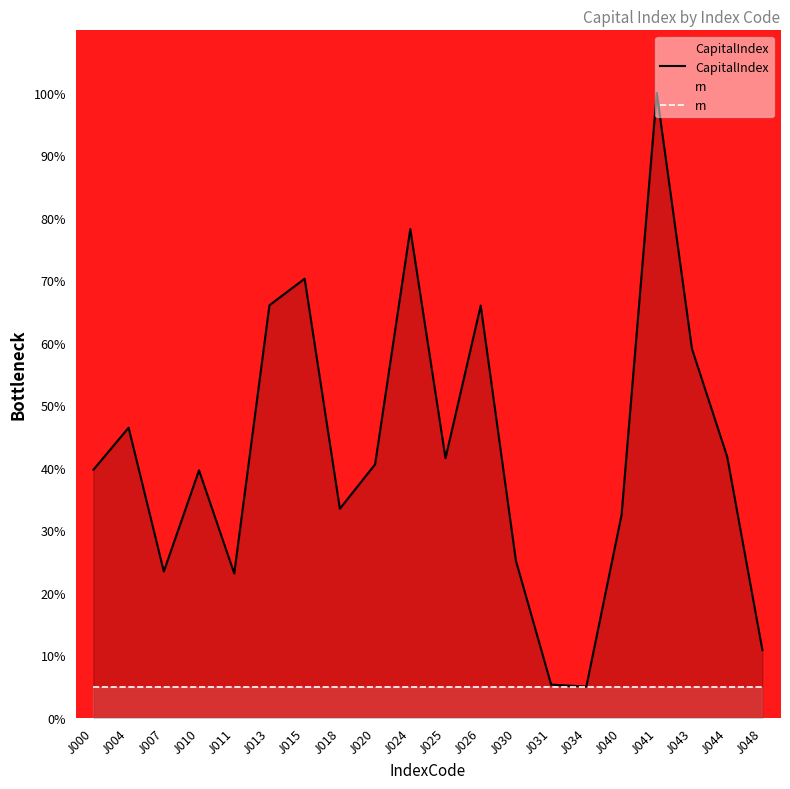

What is the sum of the rn values at J041 and J007?

10.0